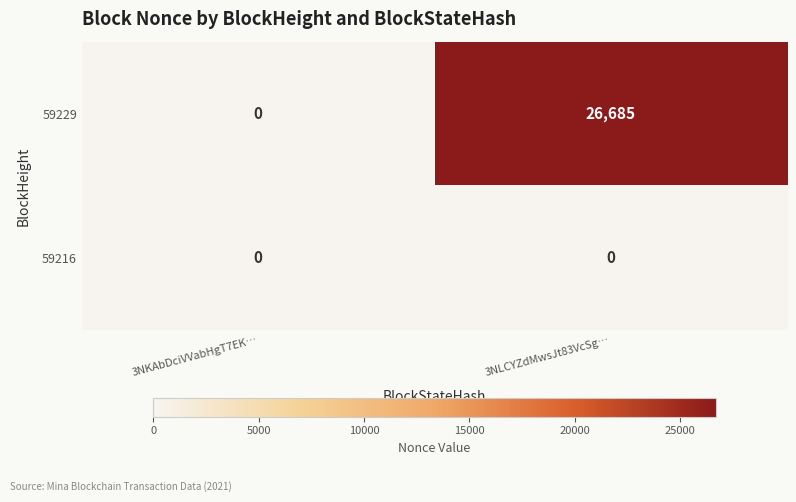

The value of 59216 at 3NKAbDciVVabHgT7EK… is 0. True or false?

True